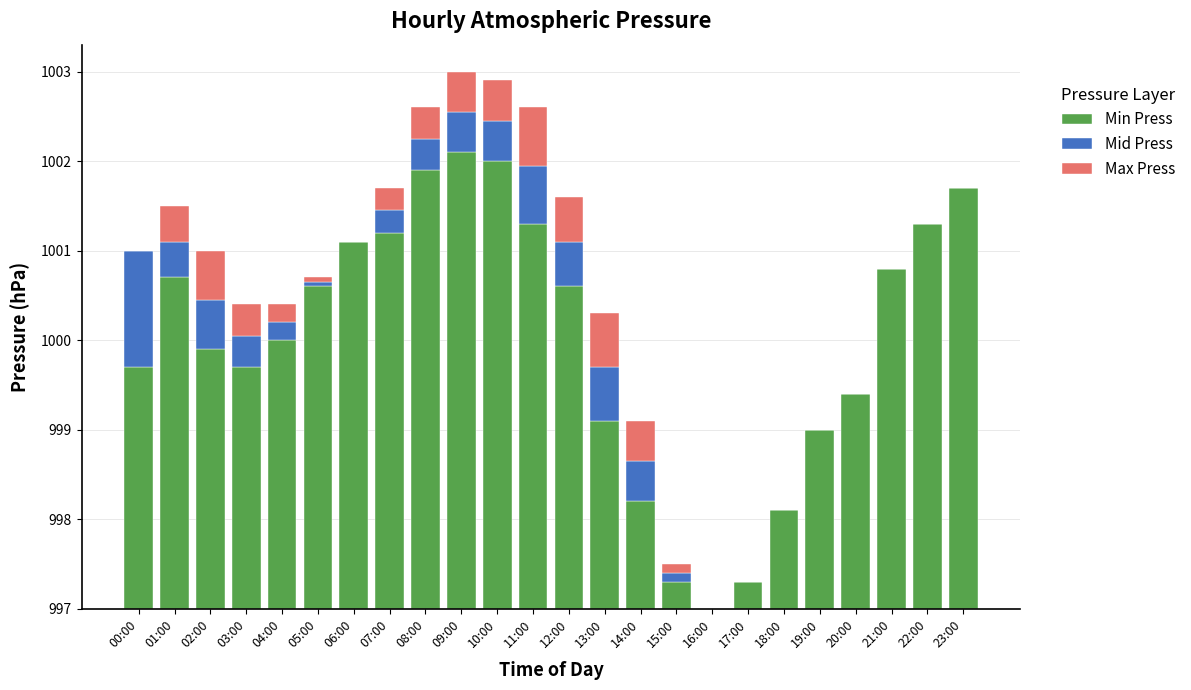

Rank the series by their maximum value, from lowest to highest.

Max Press, Mid Press, Min Press